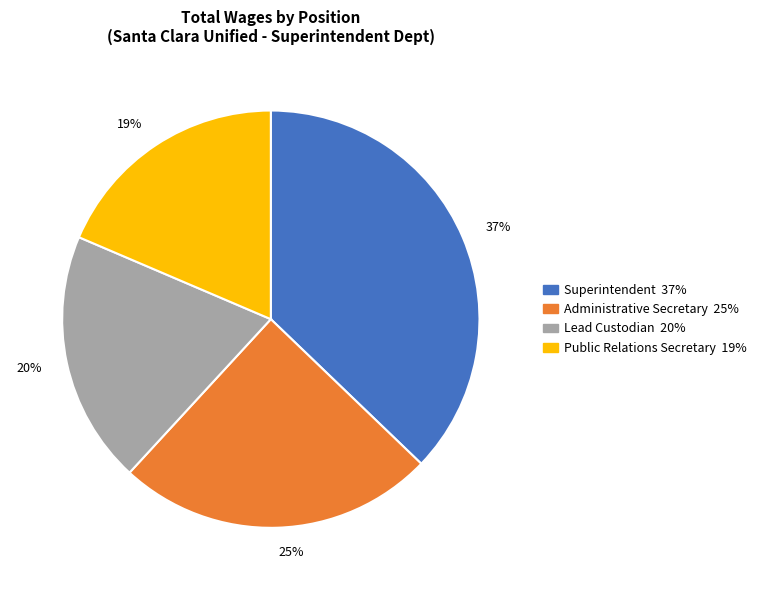

Does 19% represent more than half of the total?

No